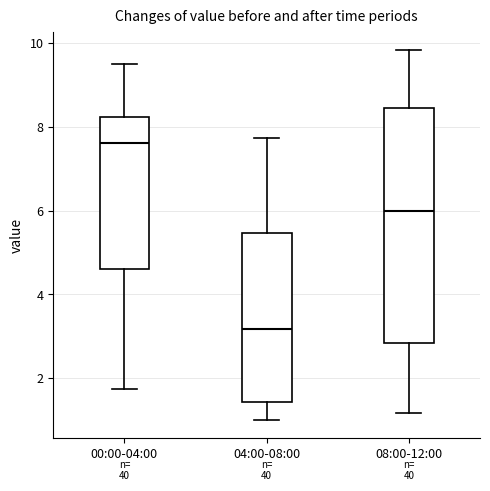

Which box is the tallest, from its lower edge to its upper edge?

08:00-12:00